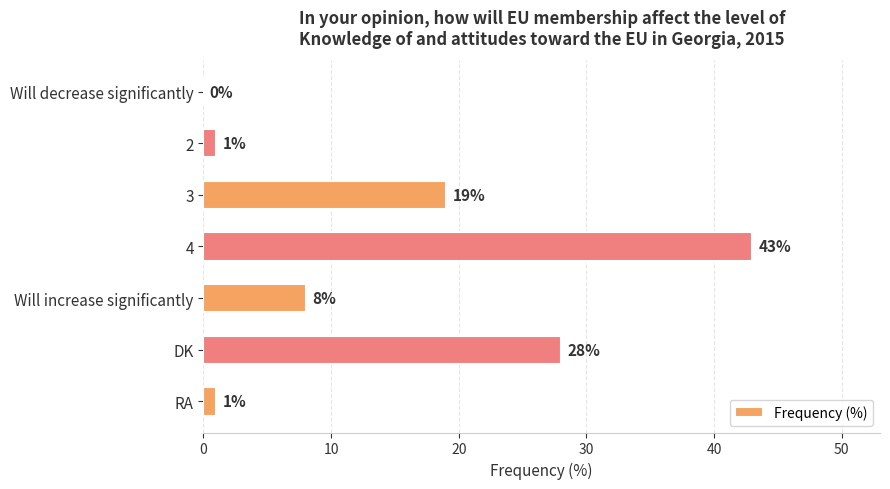

What is the sum of the values at Will decrease significantly and Will increase significantly?

8